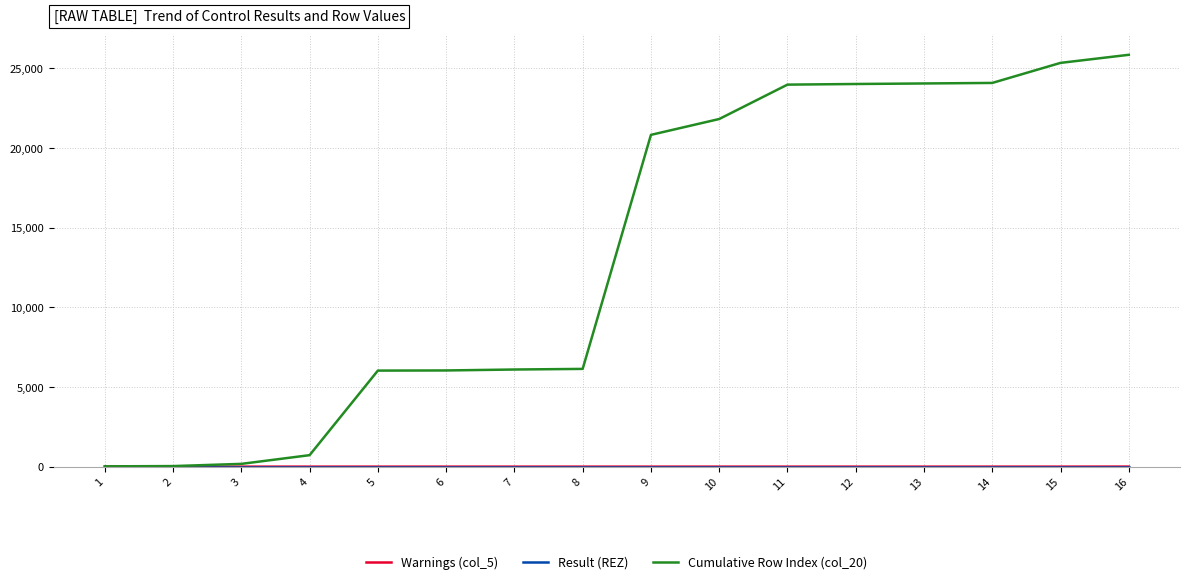

Which series has the widest spread of values?

Cumulative Row Index (col_20)